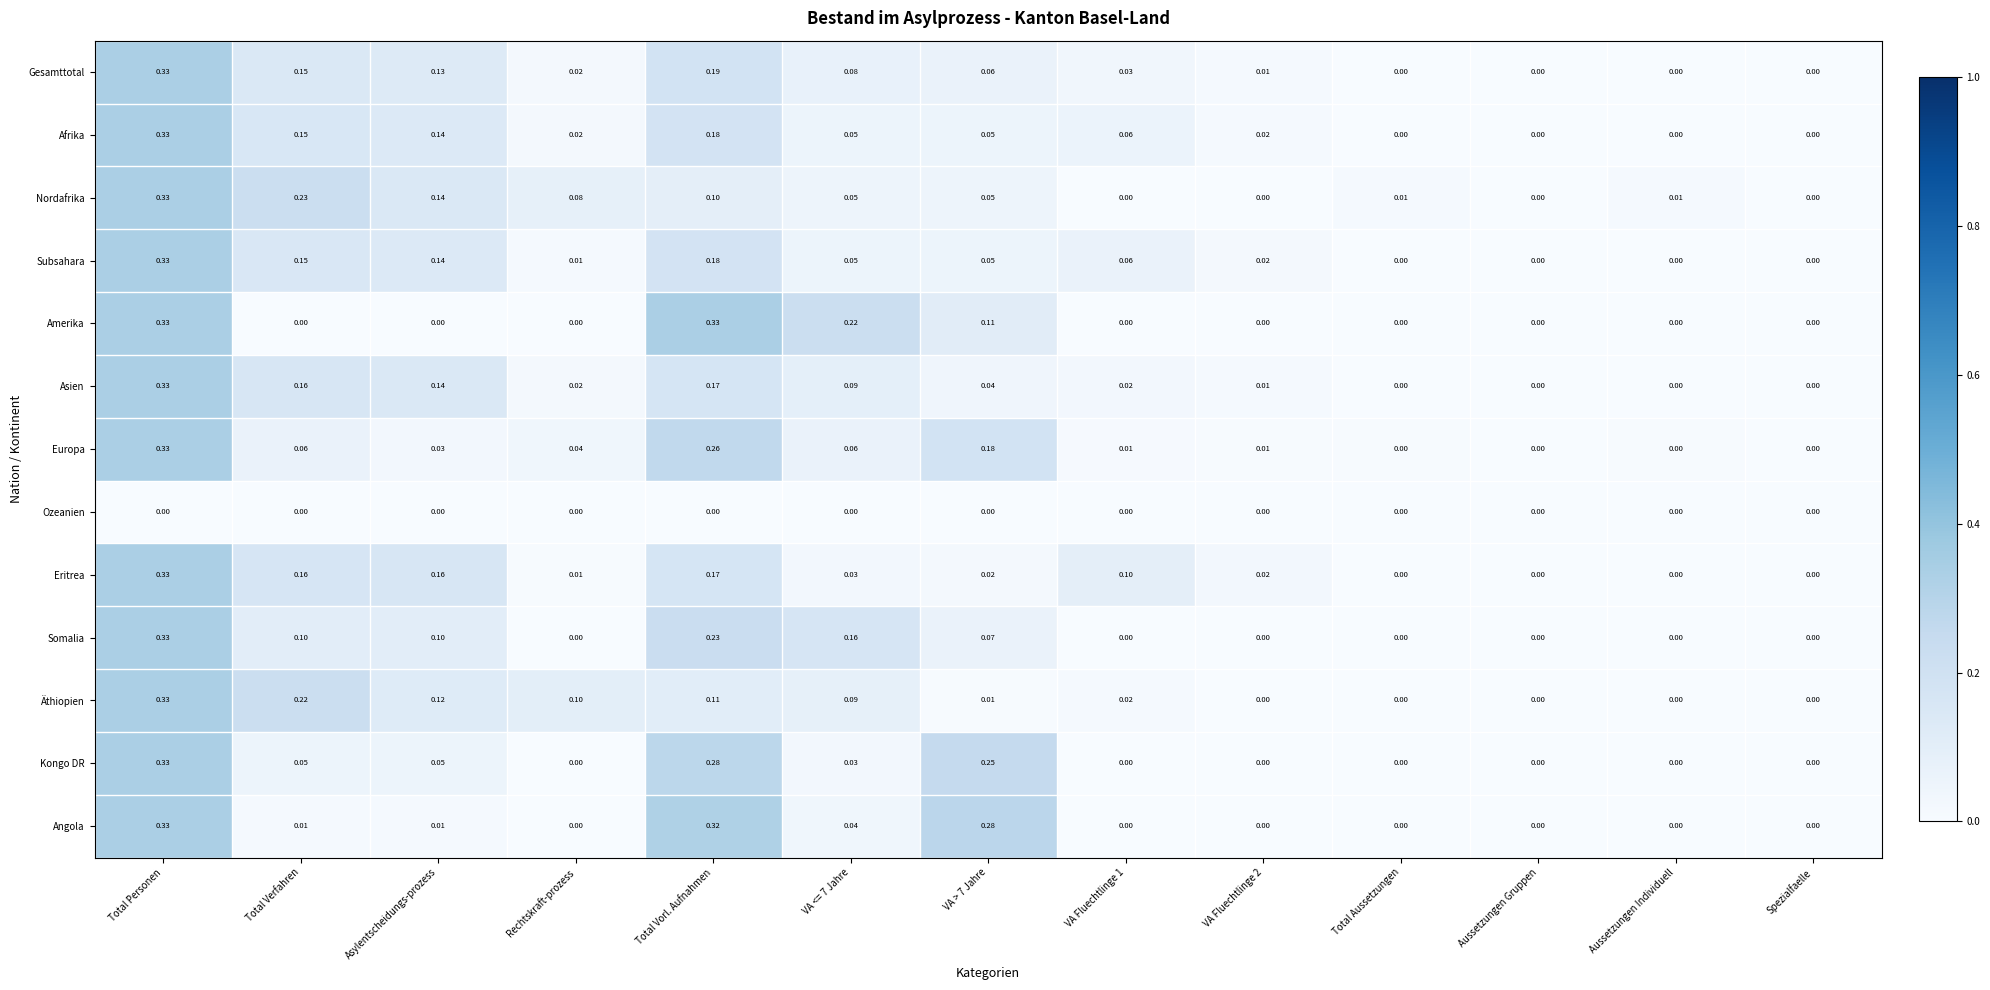

At which category is the sum across all series the highest?

Total Personen